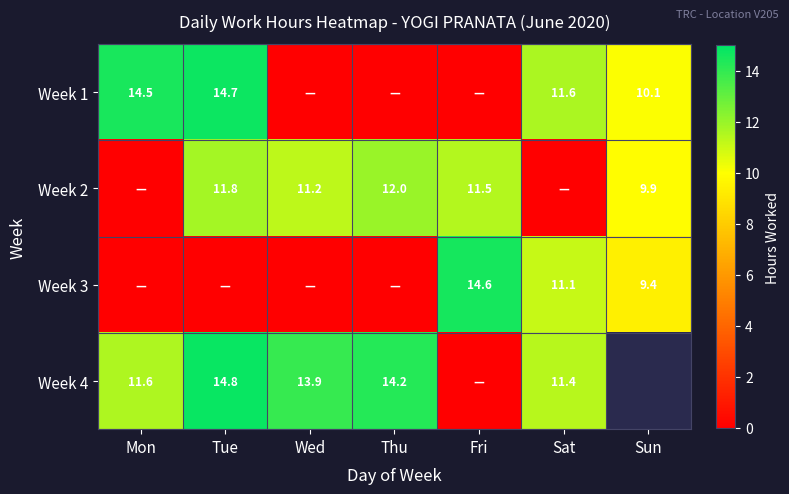

What is the difference between the Week 2 values at Tue and Thu?

0.2